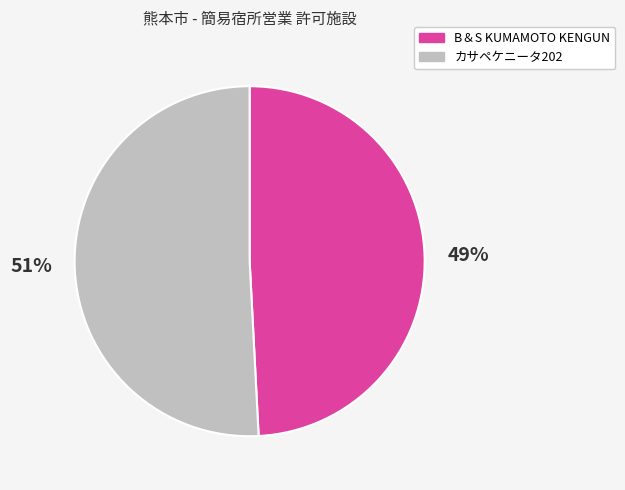

Does カサペケニータ202 account for over 50% of the chart?

Yes